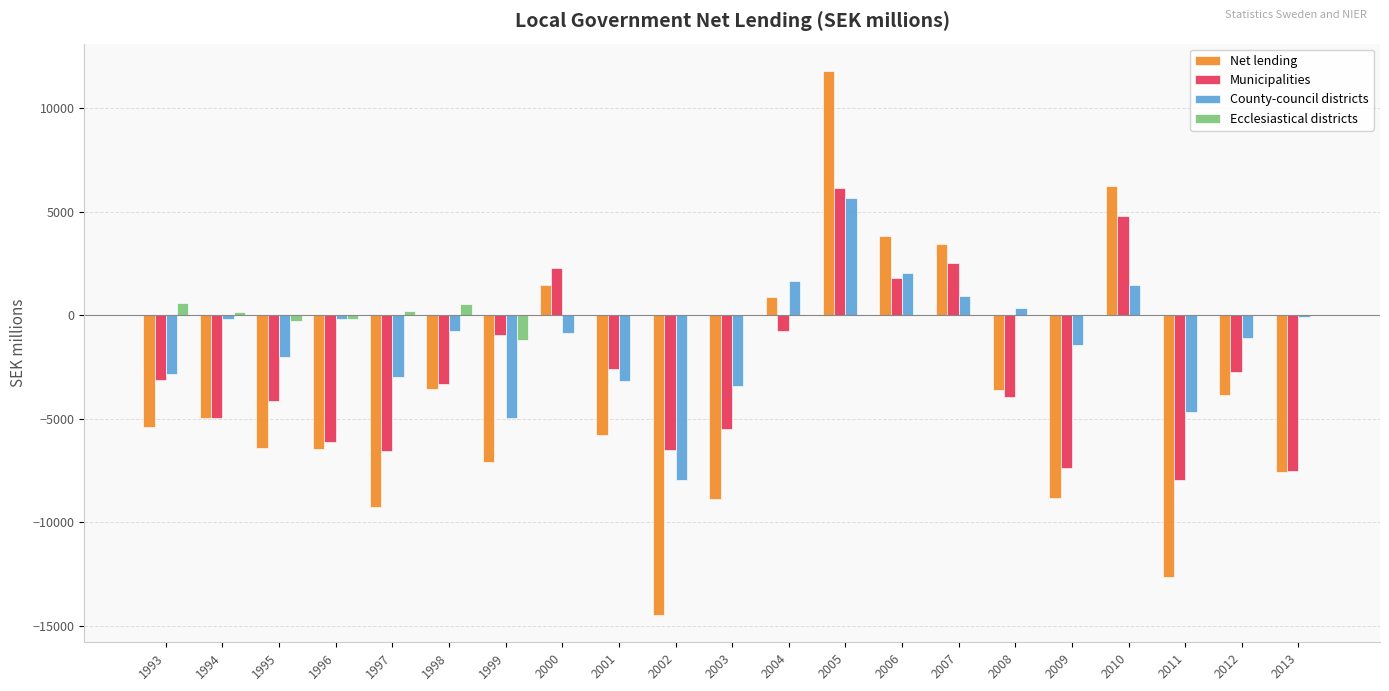

The value of County-council districts at 2001 is -3193. True or false?

True